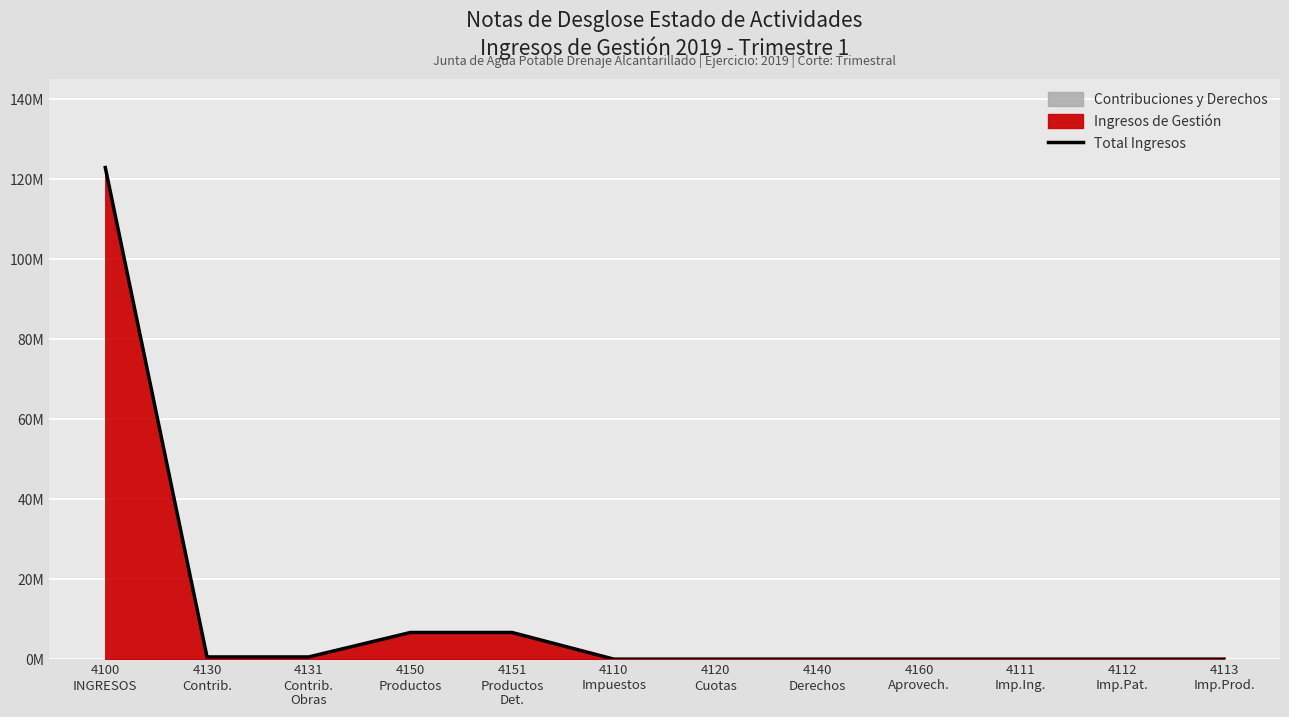

How many lines are shown in the chart?

1